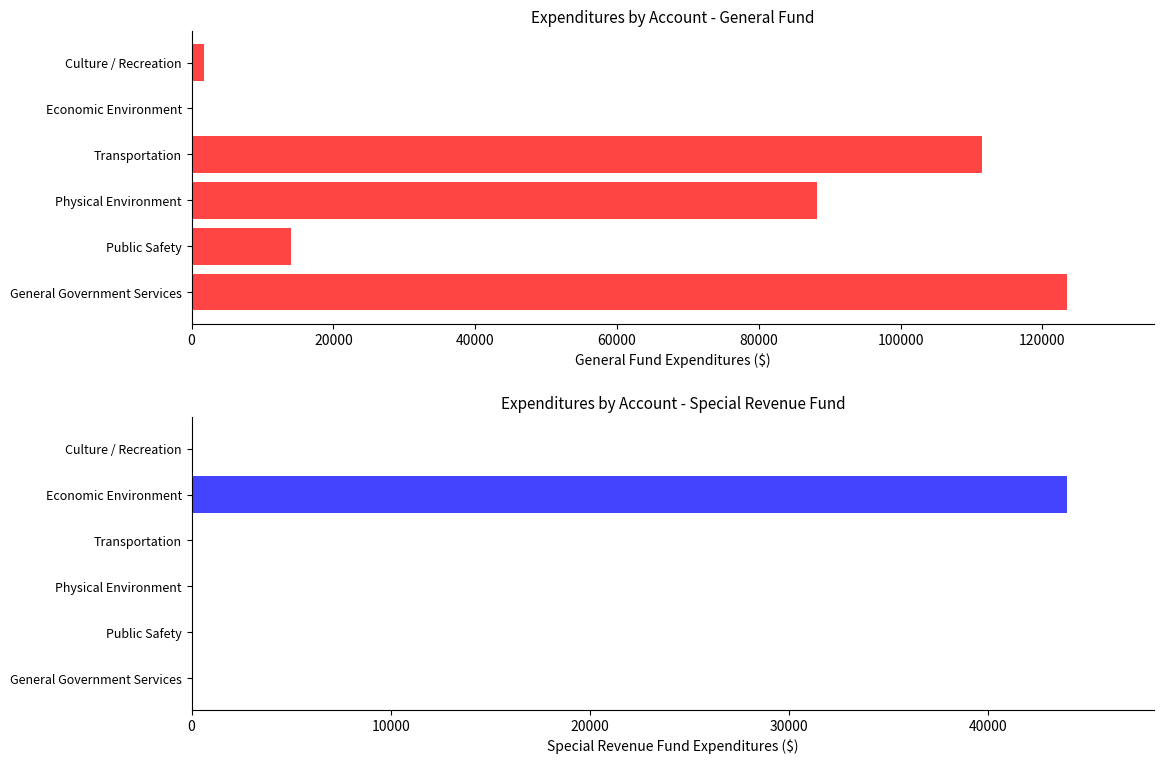

Which series has the widest spread of values?

General